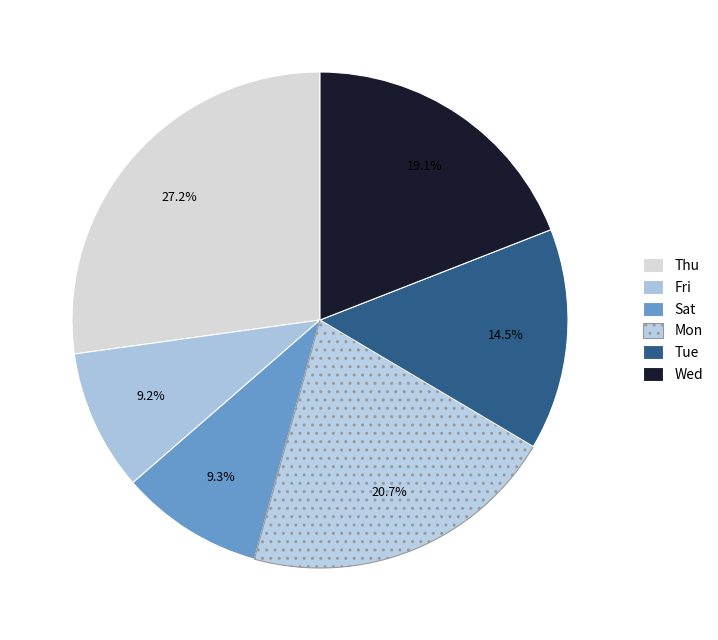

Does Fri account for over 50% of the chart?

No